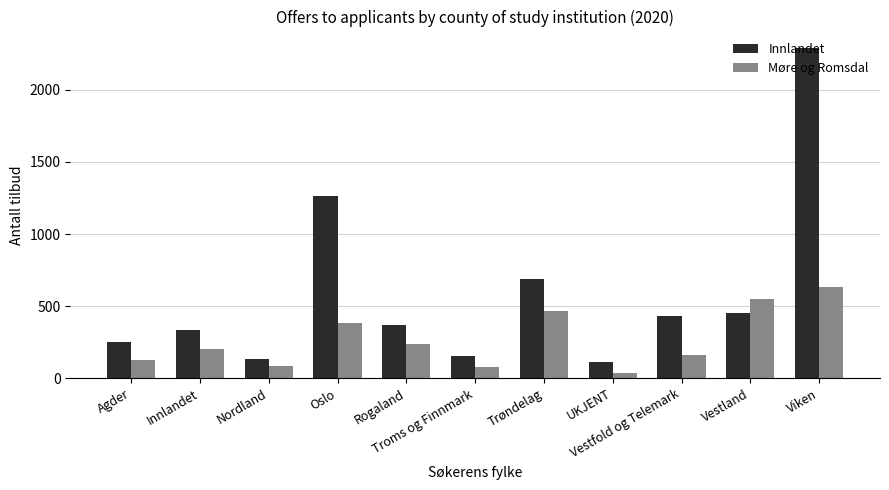

At which category is the sum across all series the highest?

Viken